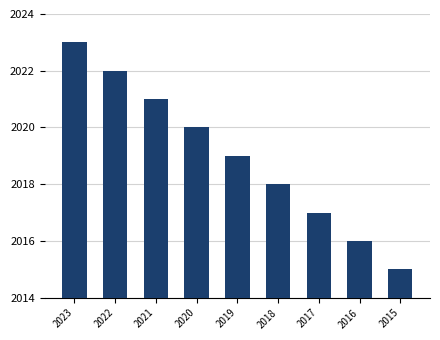

Which label corresponds to the largest value in the chart?

2023